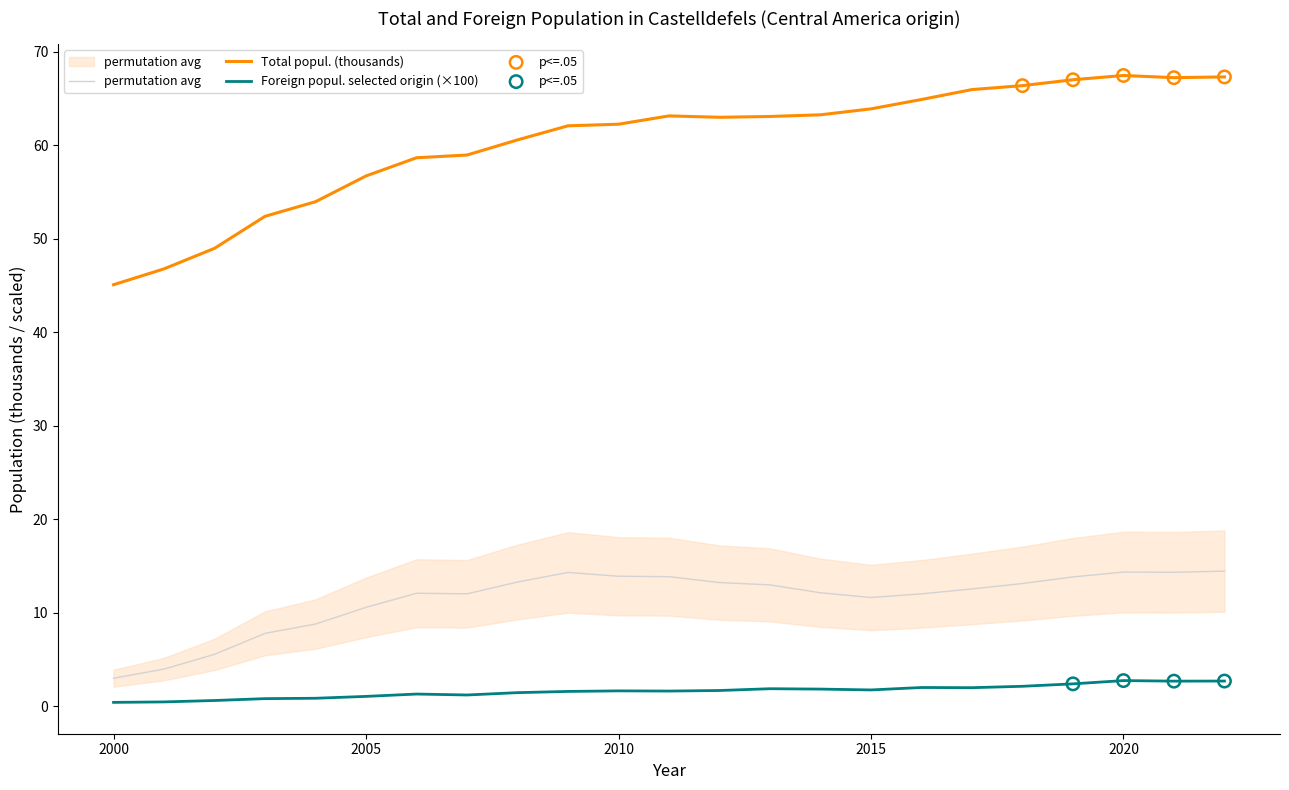

What are all the series names shown in the legend?

Total population, Foreign population